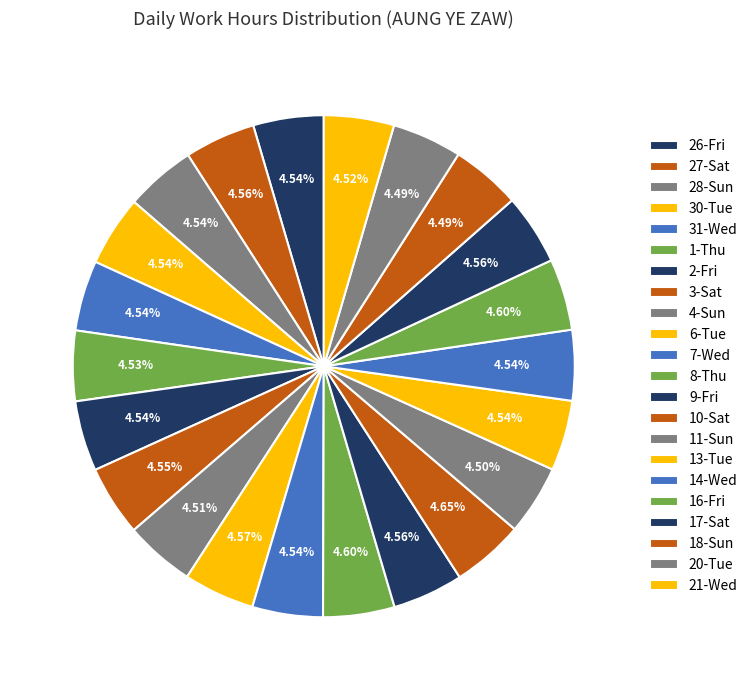

Which slice is the smallest?

18-Sun